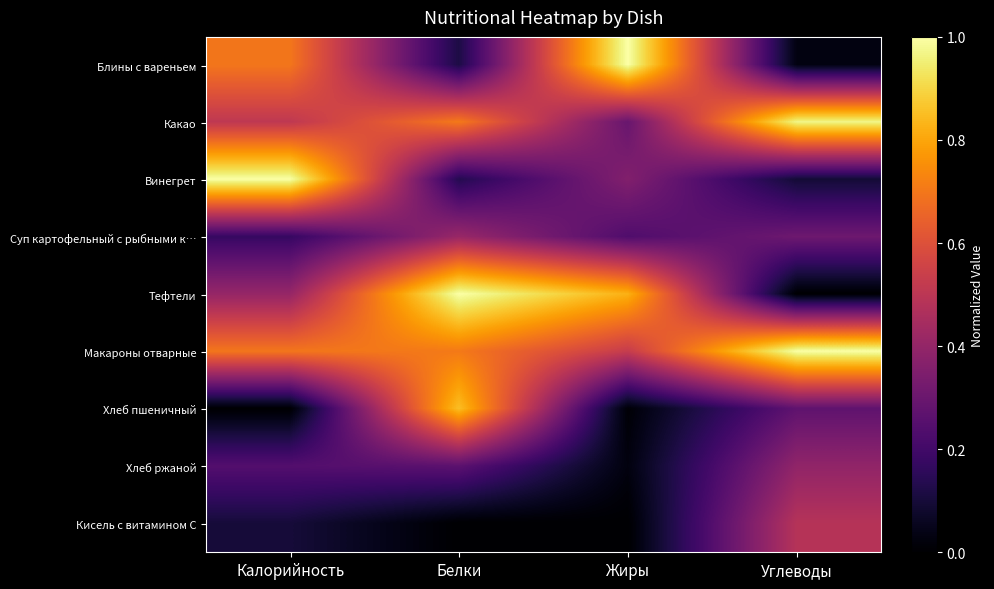

How many distinct data groups are displayed?

9